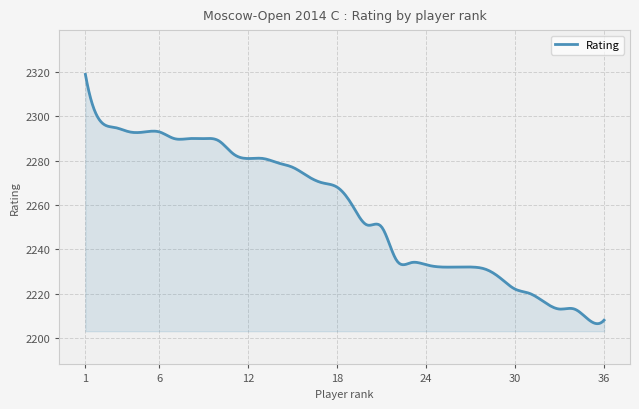

What is the difference between the maximum and minimum values?

112.6